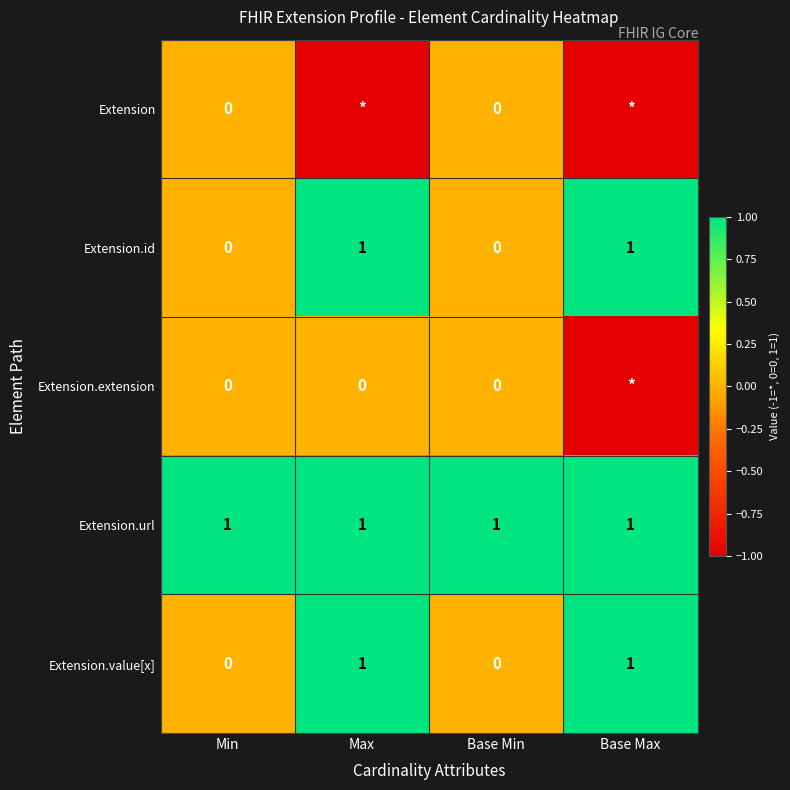

How many Extension.id values are between 0 and 1?

4